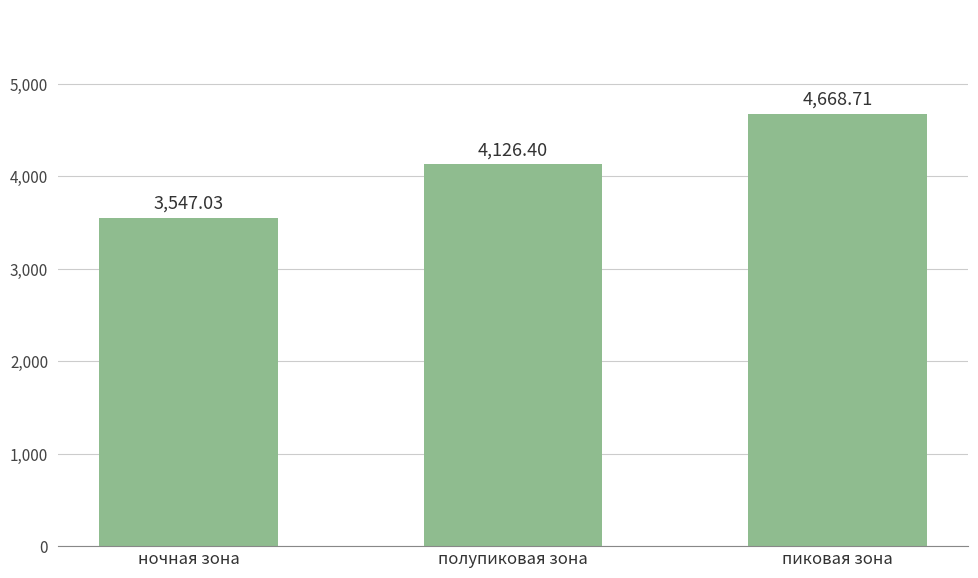

At which label does the data first exceed 4126?

полупиковая зона